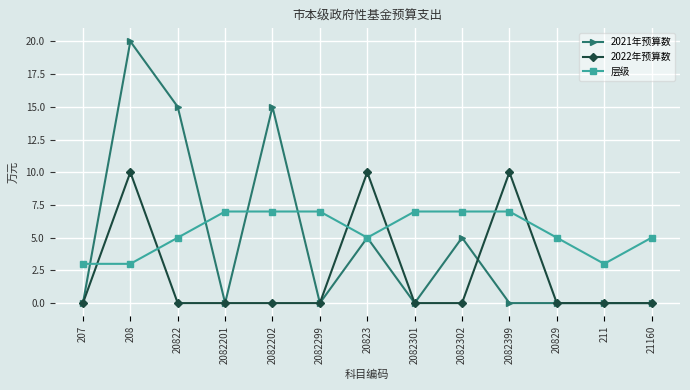

At which category does 2021年预算数 reach its first local valley?

2082201